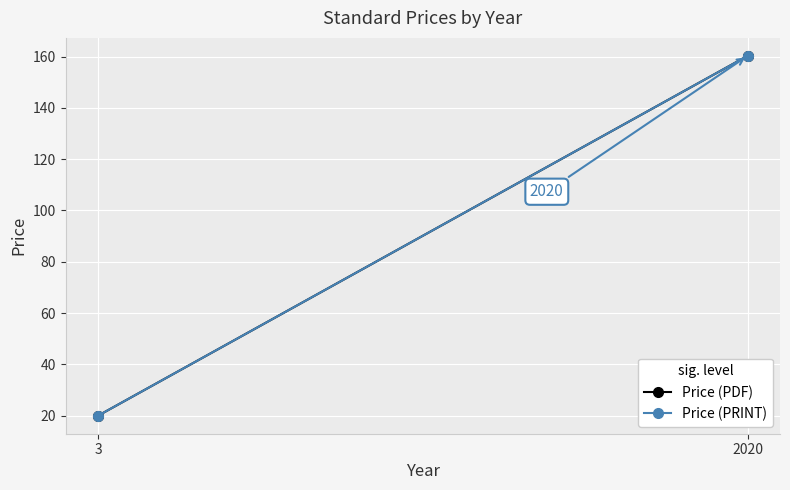

What is the difference between the maximum and minimum values in the Price (PDF) series?

140.2